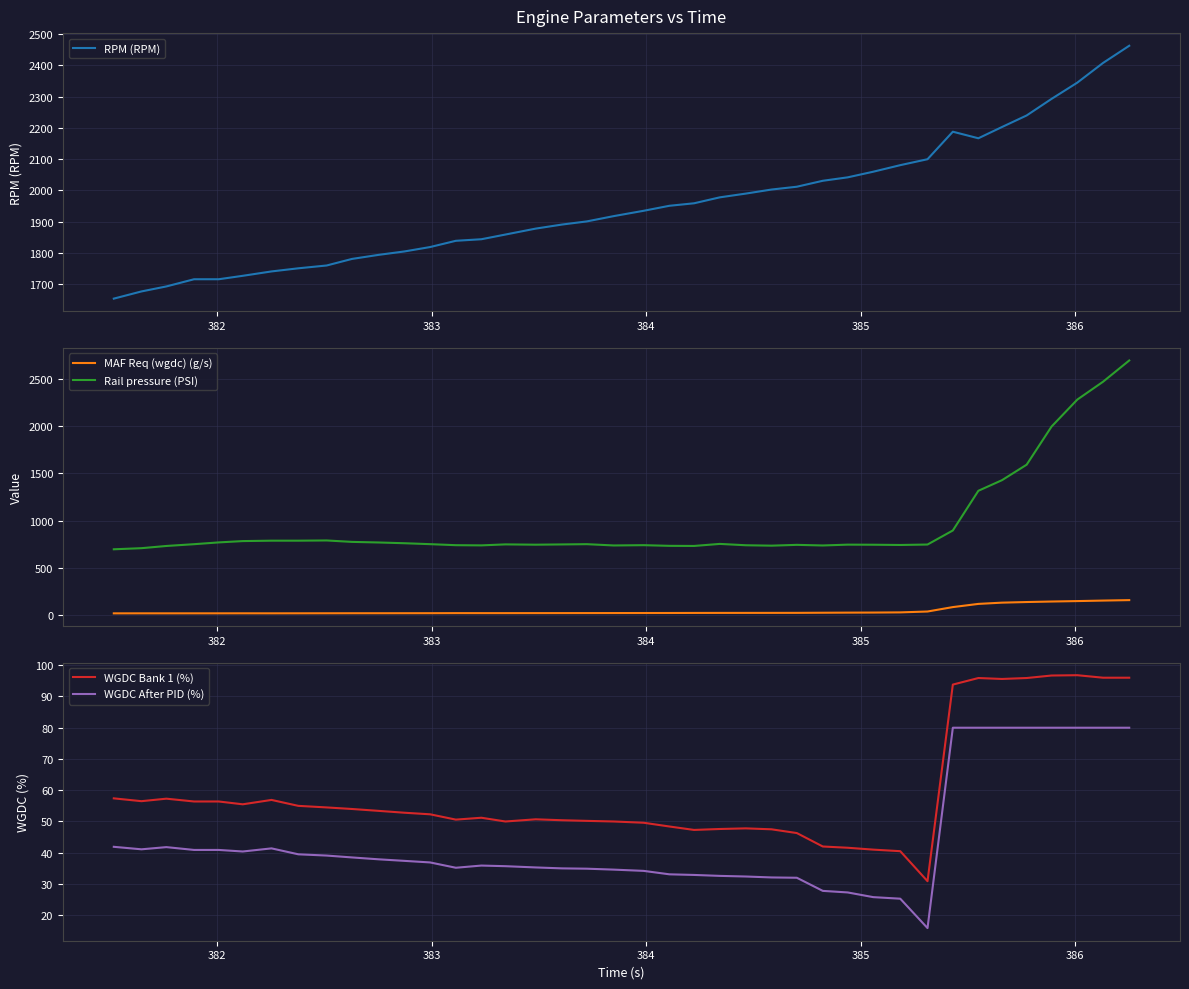

True or false: MAF Req (wgdc) (g/s) and Rail pressure (PSI) intersect in this chart.

False